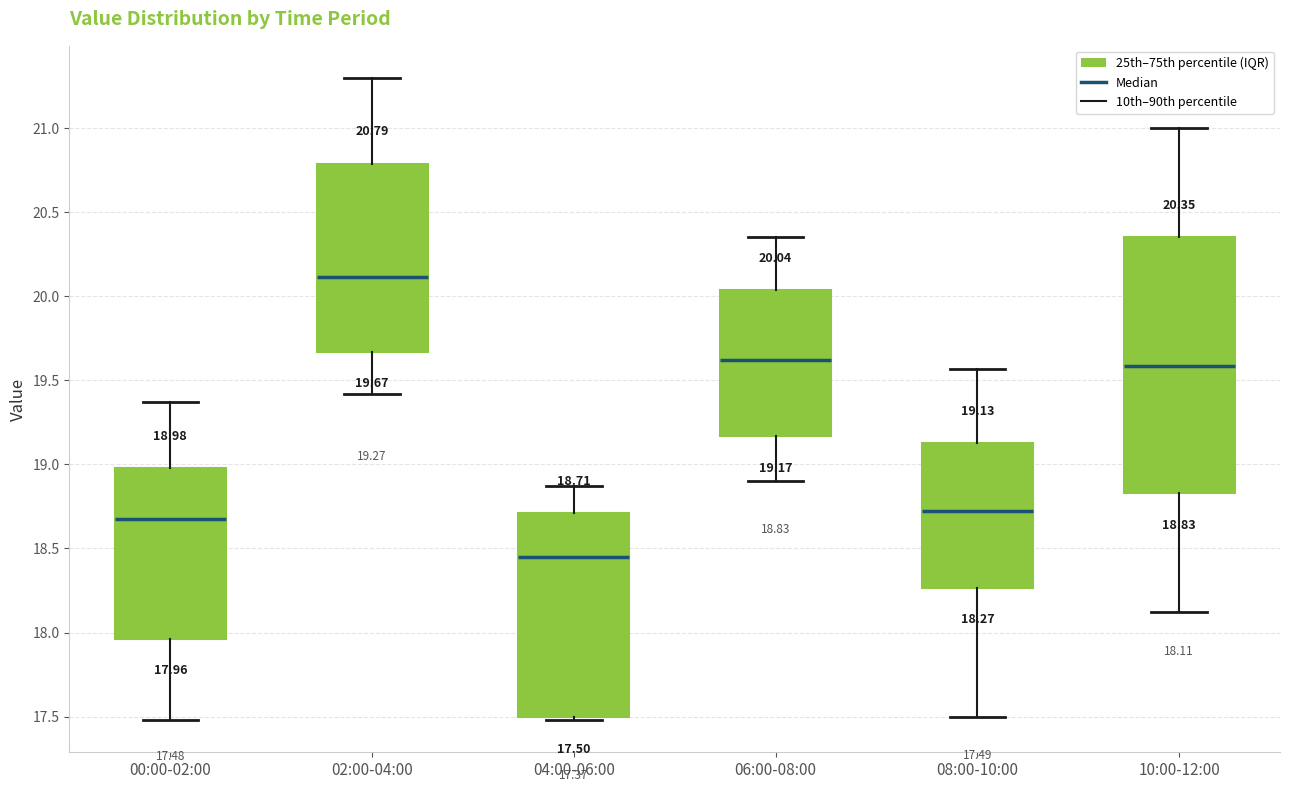

Comparing the boxes themselves (not the whiskers), which one is the tallest?

10:00-12:00